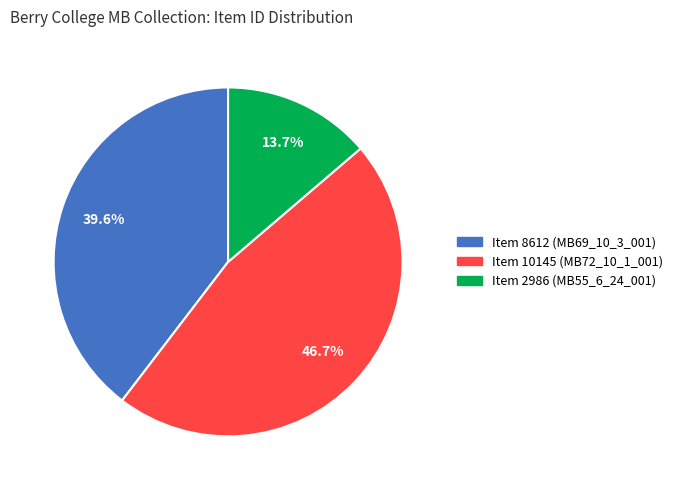

Does any single category account for the majority?

No